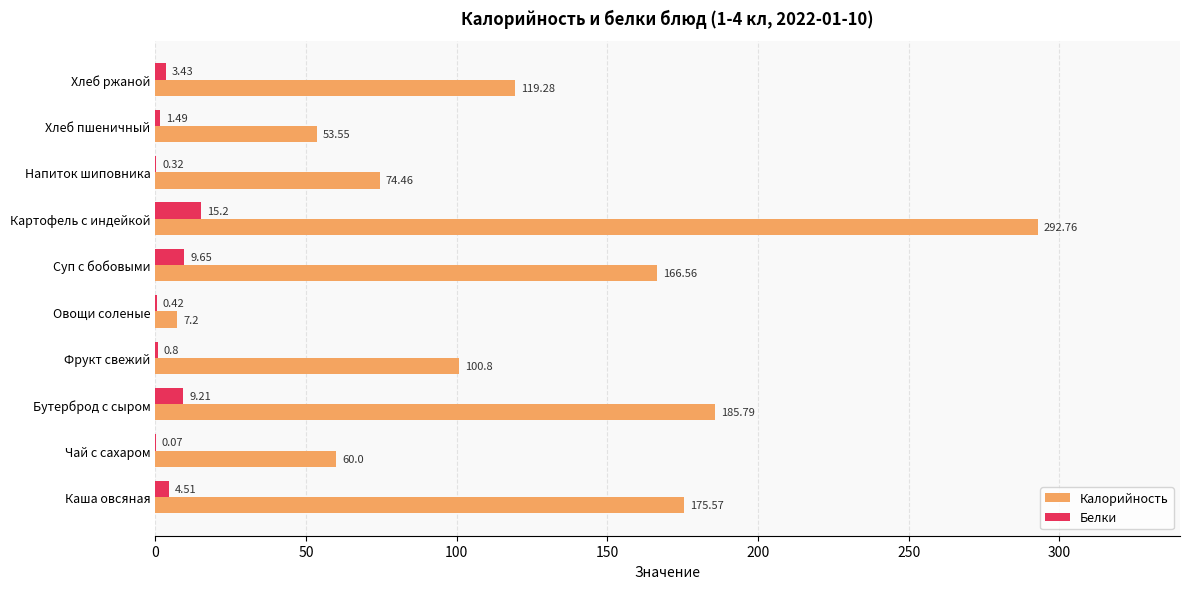

At which label does Белки reach its peak?

Картофель с индейкой